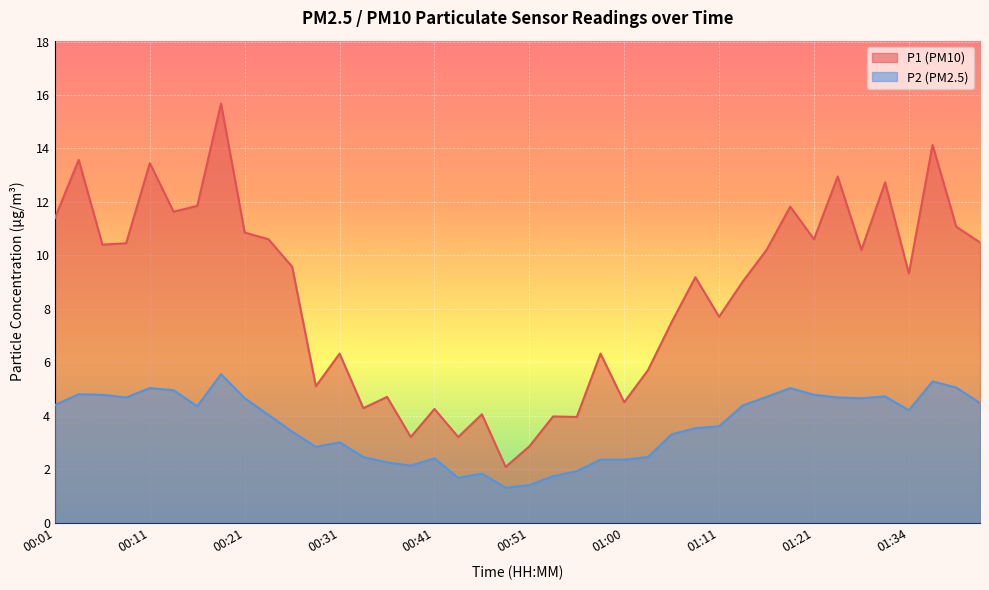

Which series has the widest spread of values?

P1 (PM10)